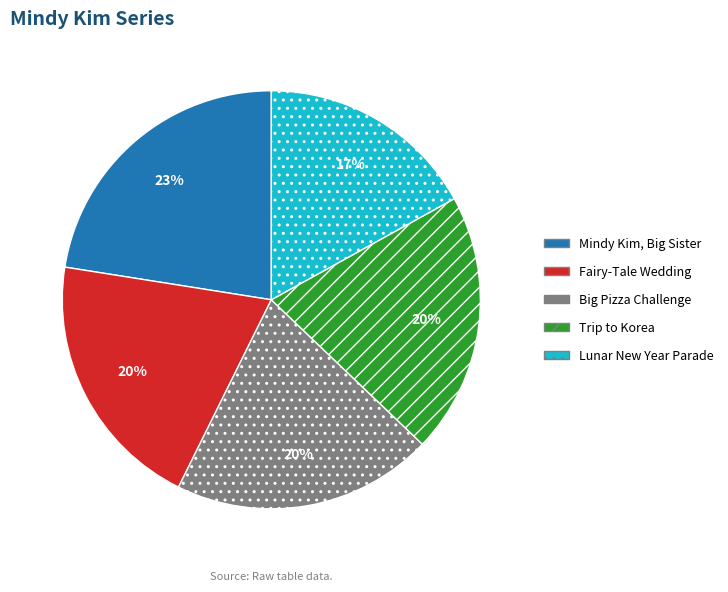

Does any single category account for the majority?

No